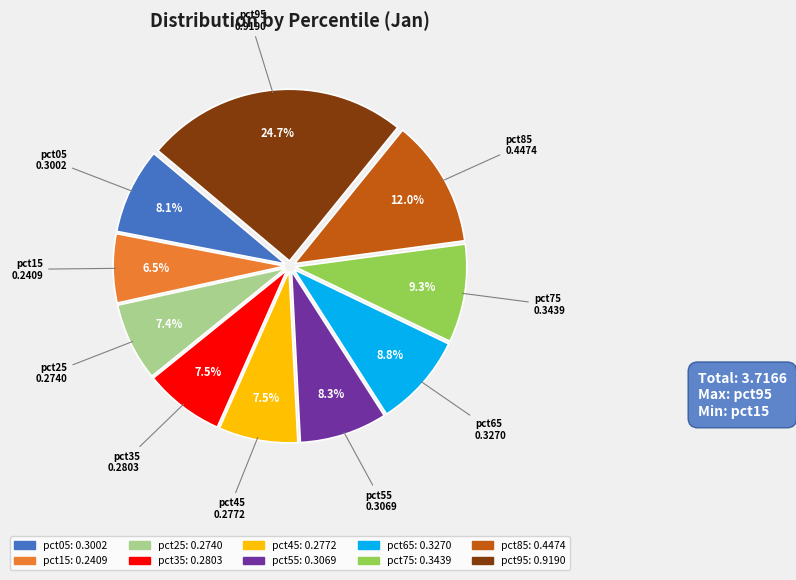

To the nearest percent, what is the difference between the largest and smallest slice percentages?

18%